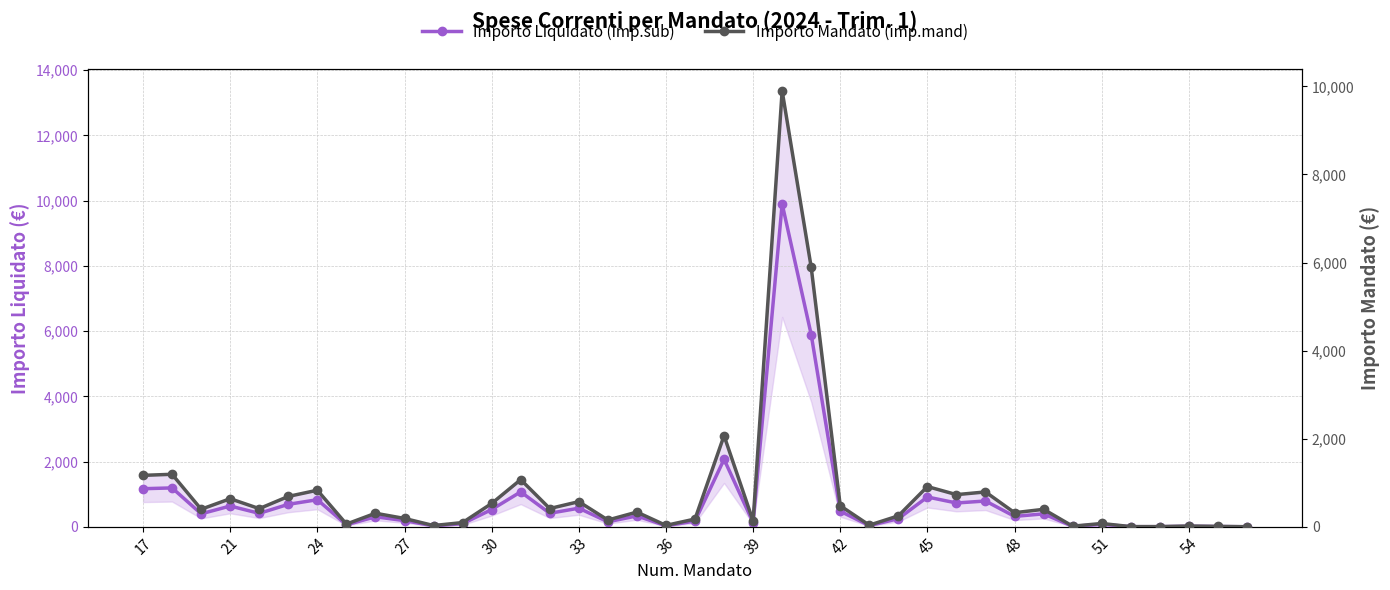

Which series changed the most between 28 and 34?

Importo Liquidato (imp.sub)